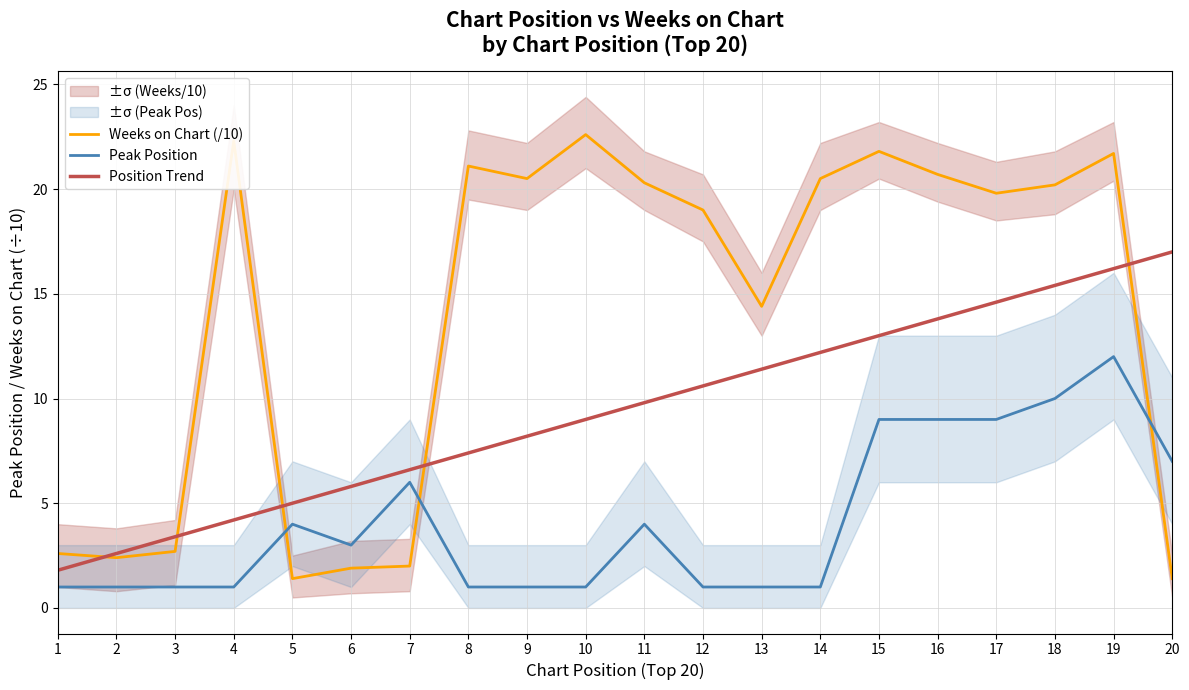

What is the value of the Position Trend point at the 11th from the left?

9.8